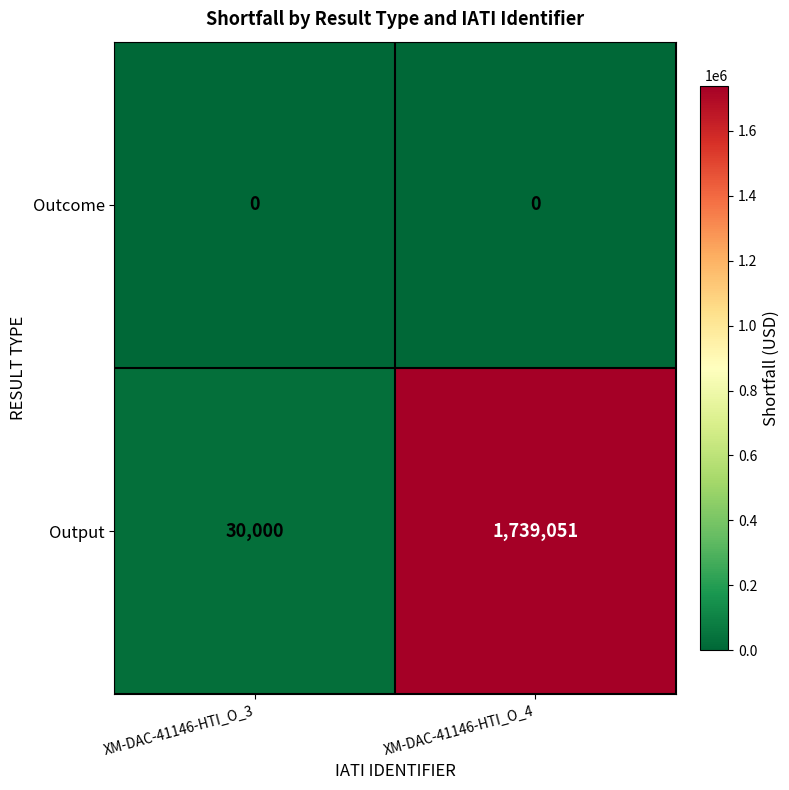

Which series has the largest range (max minus min)?

Output